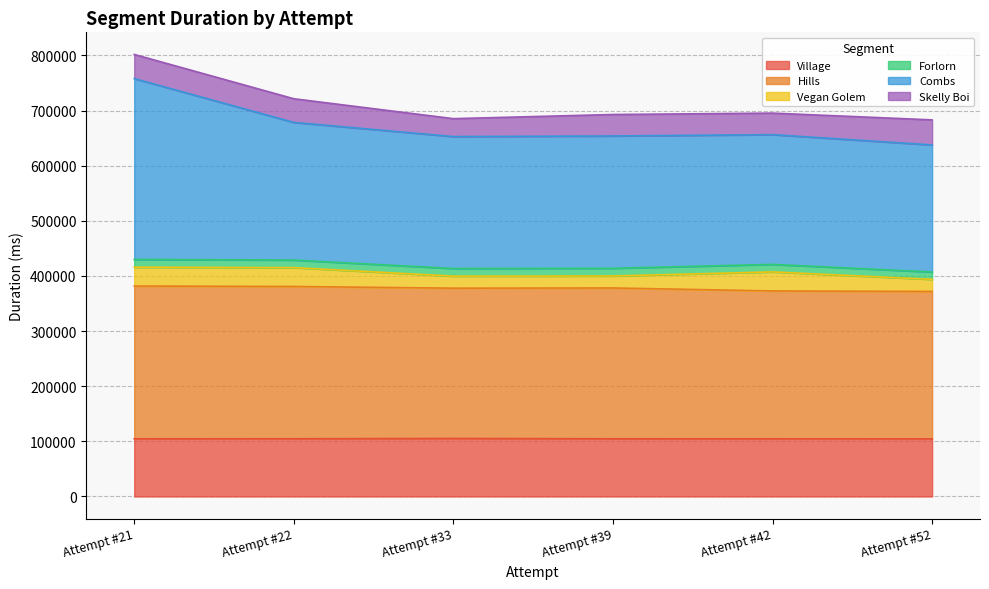

Rank the categories by Hills value from highest to lowest.

Attempt #21, Attempt #22, Attempt #39, Attempt #33, Attempt #42, Attempt #52